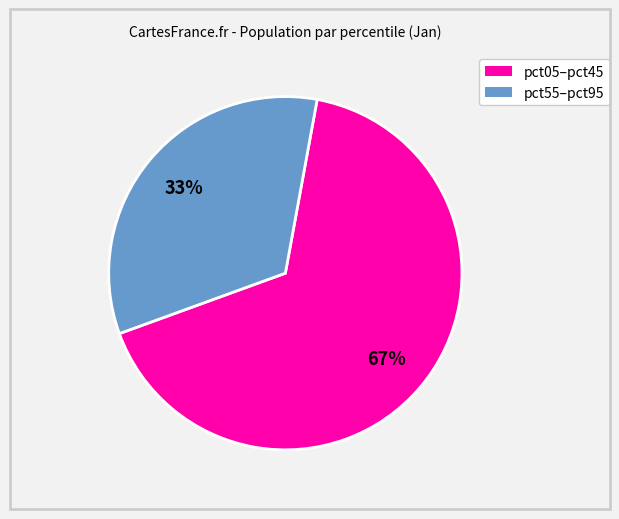

Is there any slice that represents more than half of the pie?

Yes